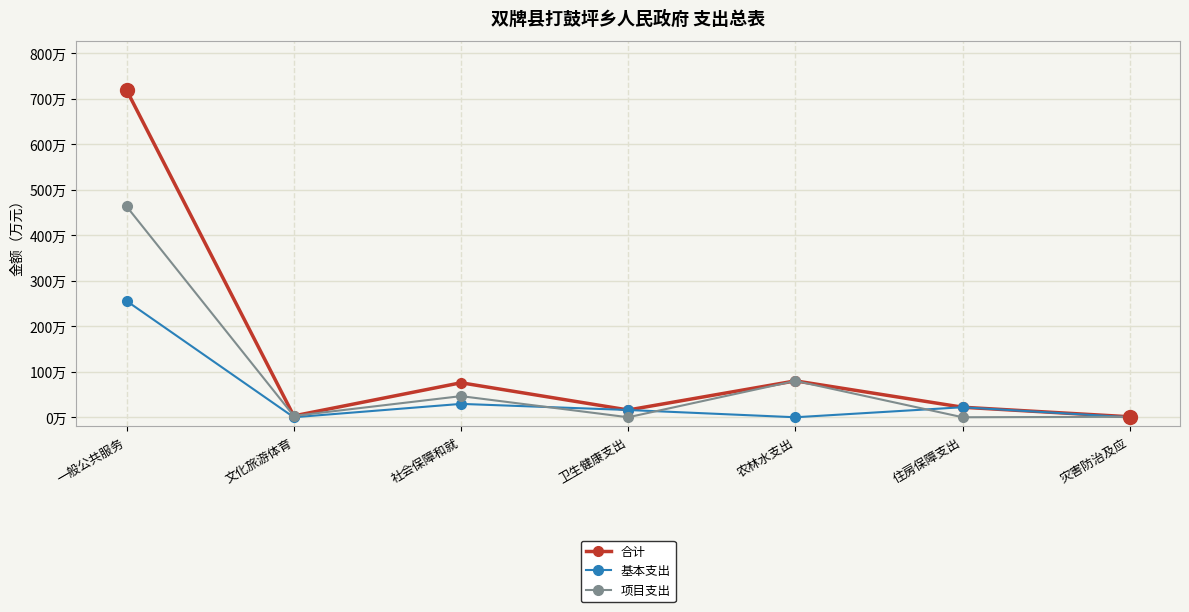

What is the highest value of the 基本支出 series?

255.7